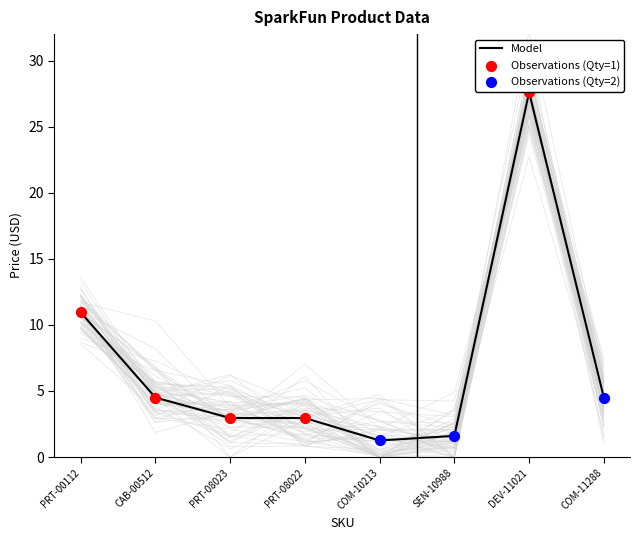

Between COM-10213 and DEV-11021, which is larger?

DEV-11021